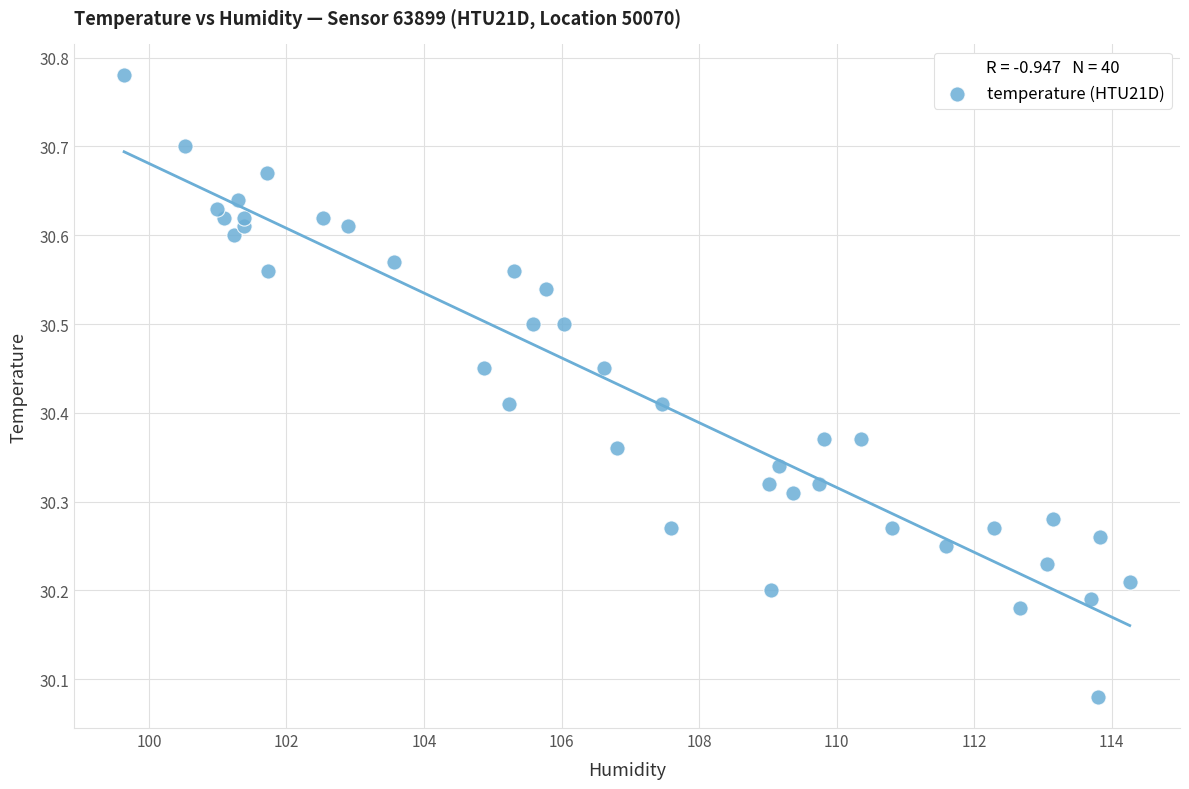

What is the range of X values (max minus min)?

14.6